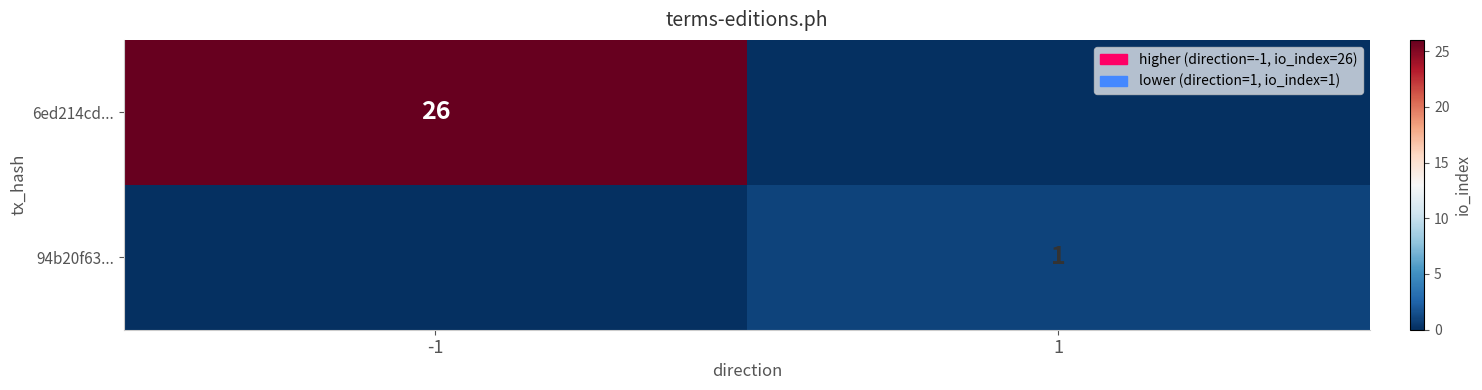

Is the value of 94b20f63... at 1 greater than the value of 6ed214cd... at -1?

No